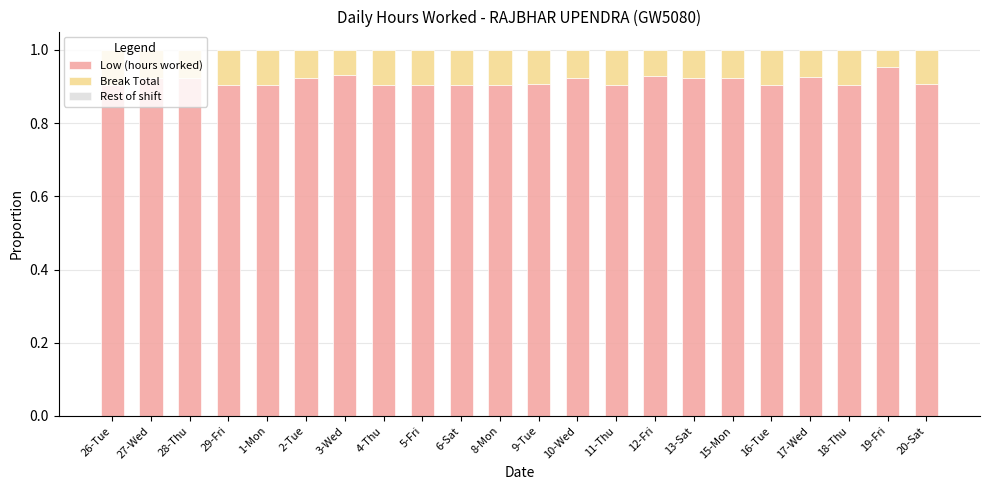

What is the sum of all Low (hours worked) values?

20.1